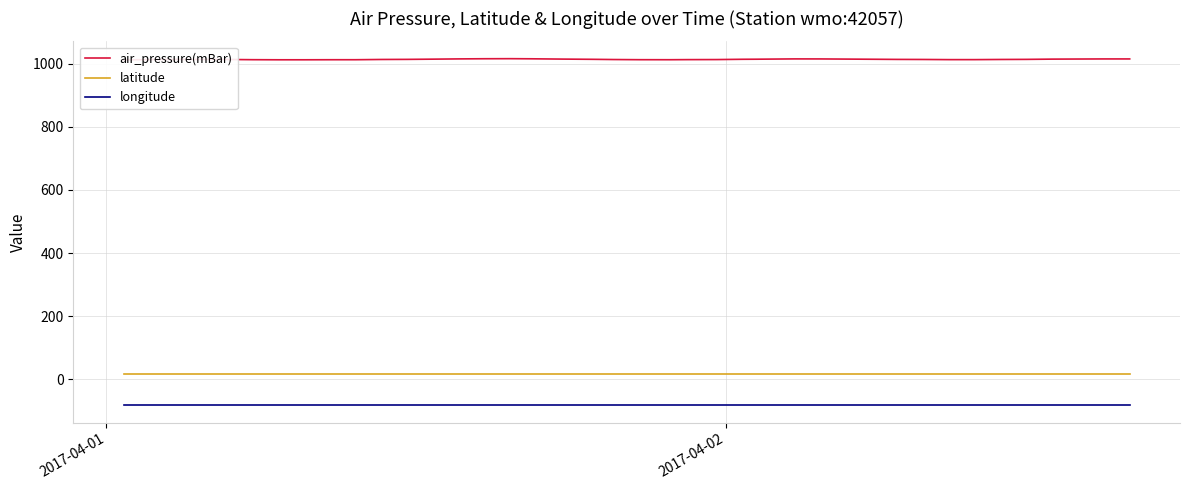

True or false: longitude and latitude intersect in this chart.

False